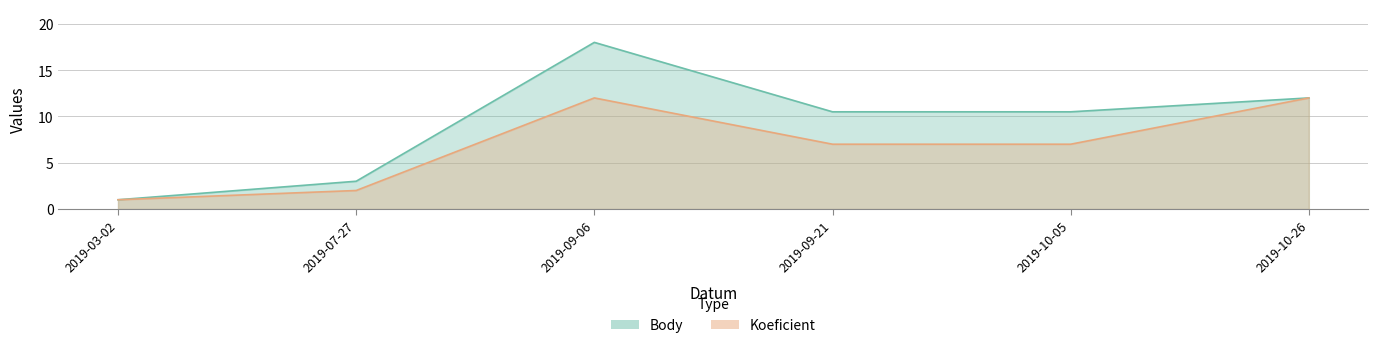

How many values in the Koeficient series exceed 7?

2